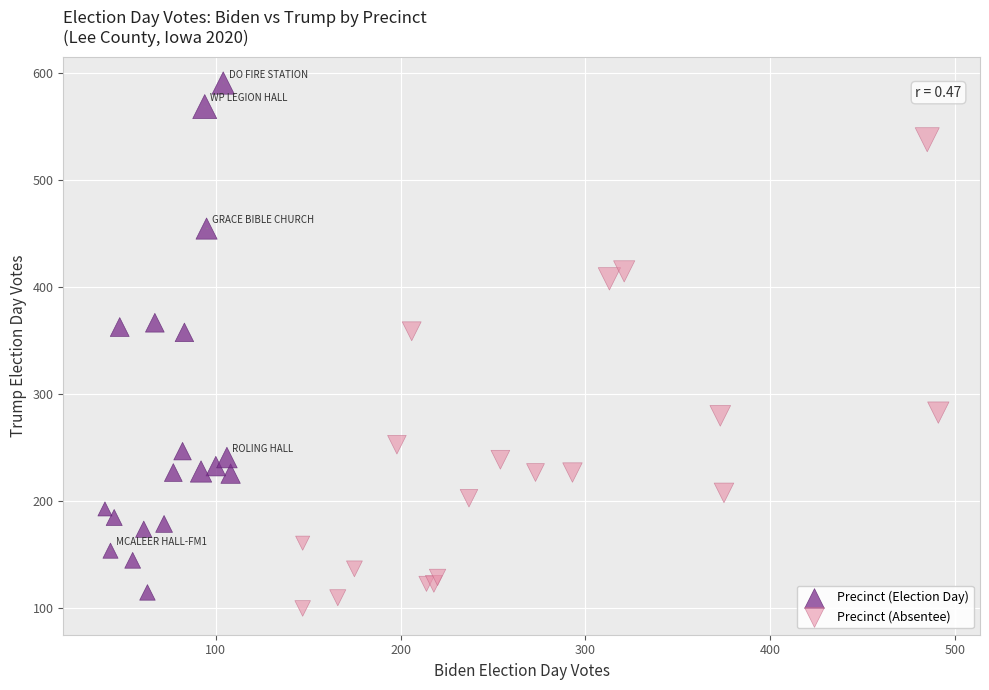

Which series contains the lowest Y value?

Precinct (Absentee)